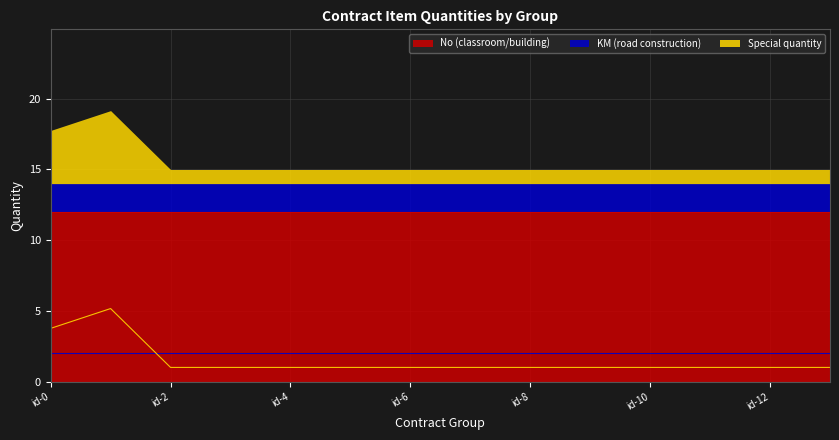

At which category is the sum across all series the highest?

id-1